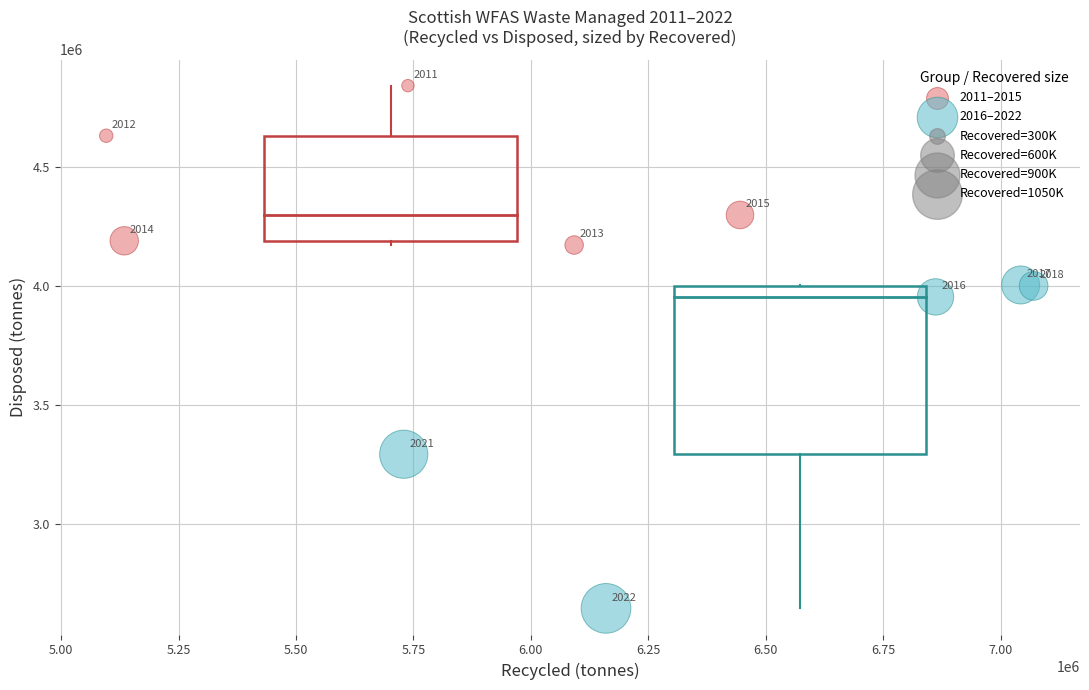

Which series reaches the minimum Y coordinate?

2016–2022